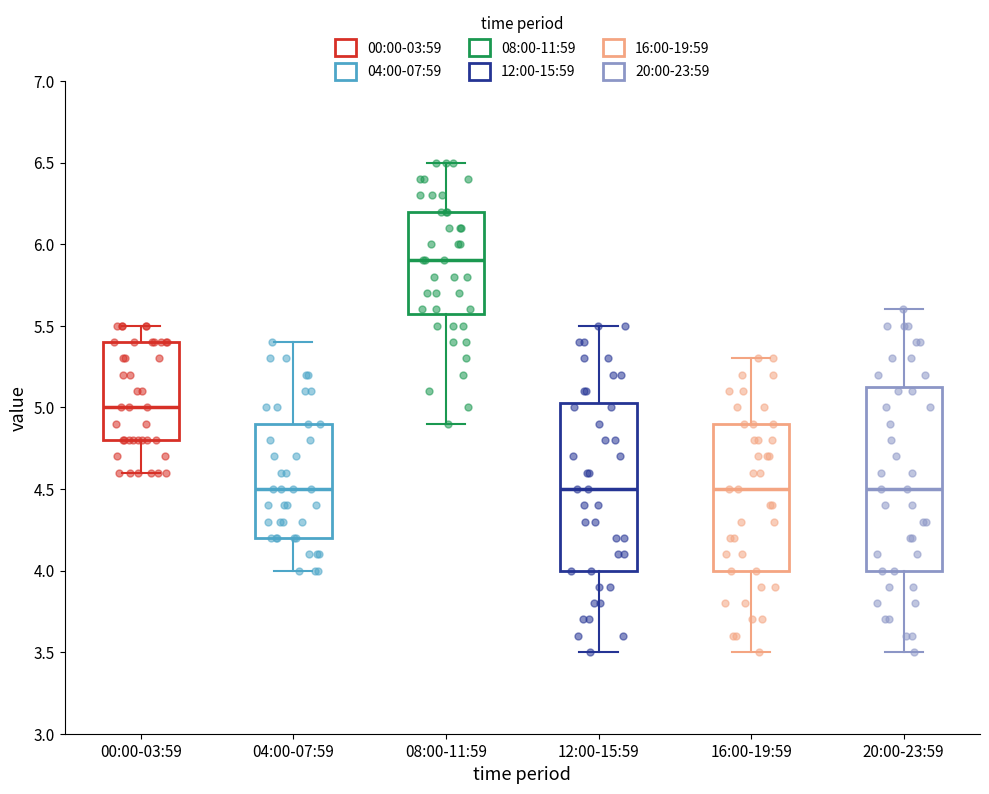

Which box is the tallest, from its lower edge to its upper edge?

20:00-23:59